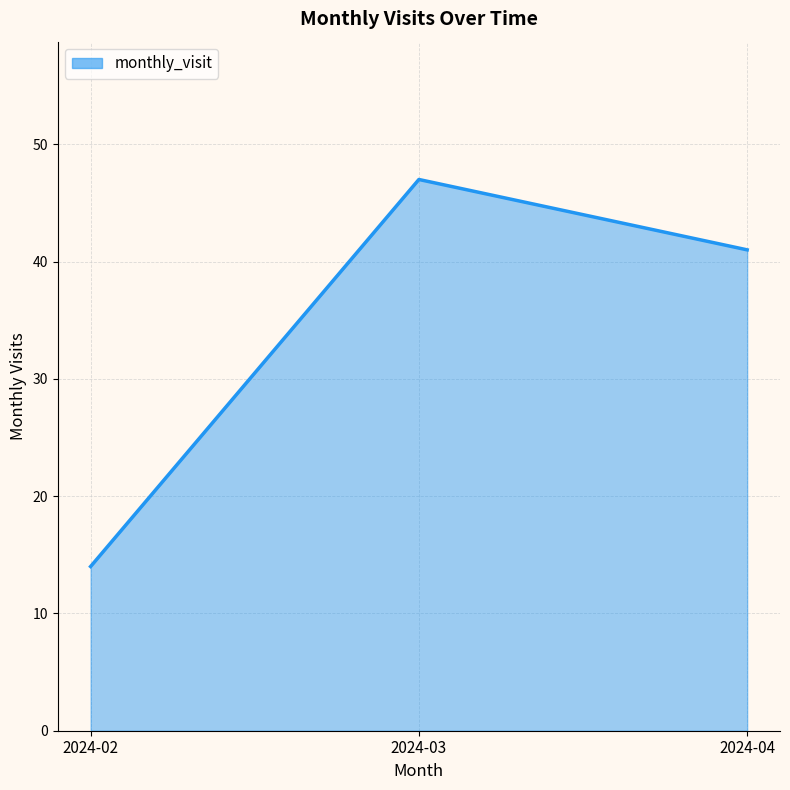

What is the approximate value at 2024-03, to the nearest 5?

45